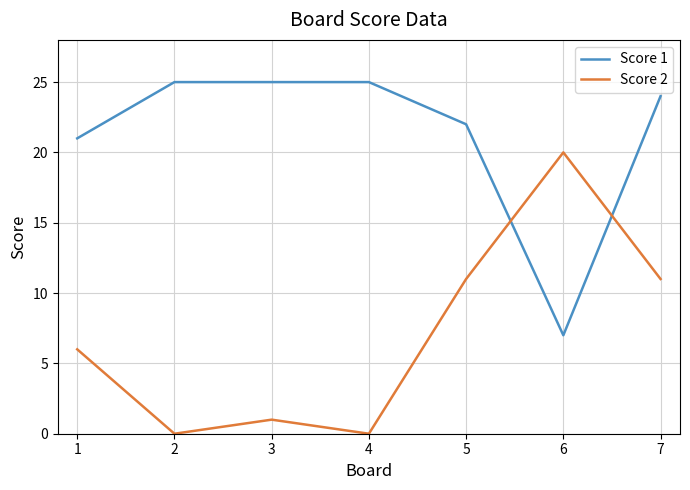

How many distinct data groups are displayed?

2